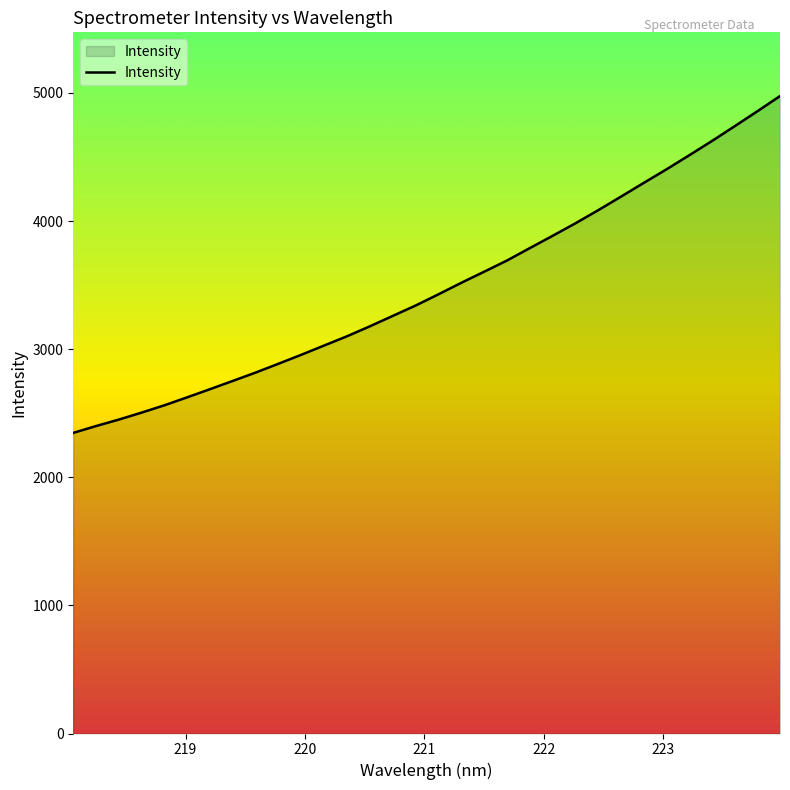

What is the minimum value shown in the chart?

2346.6